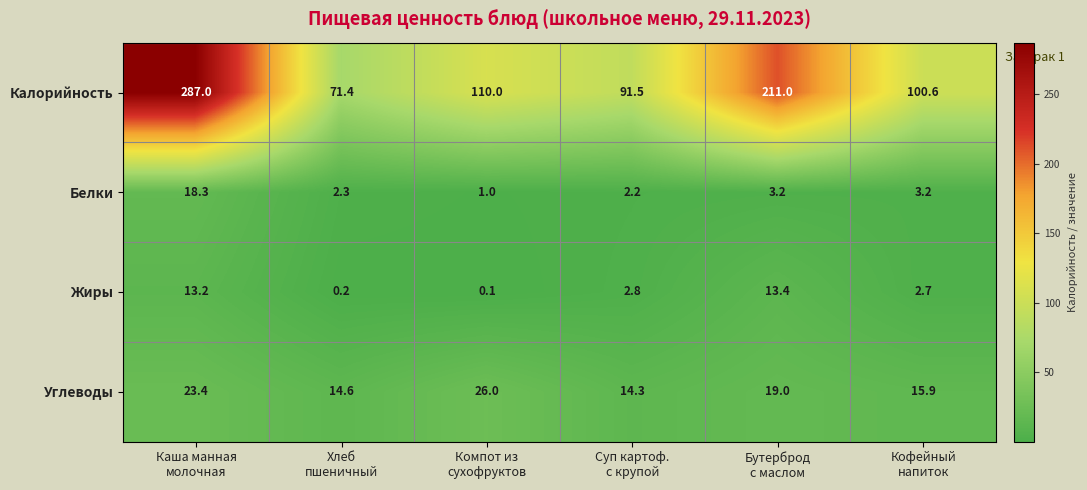

Count the number of categories in the chart.

6